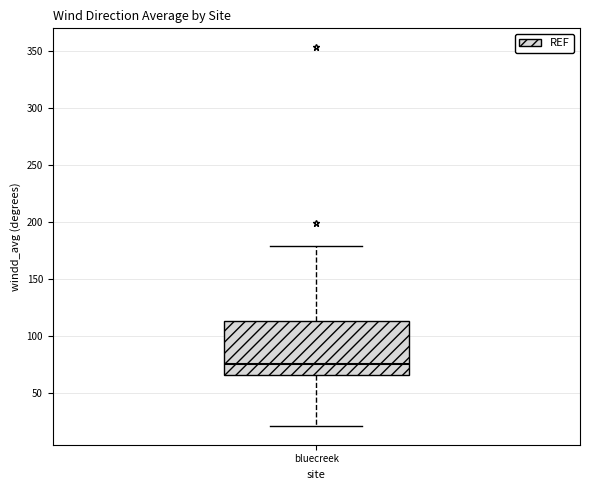

Where does the upper whisker of the box for bluecreek end on the y-axis? The values are not printed on the chart, so give them approximately, as read against the axis.

180